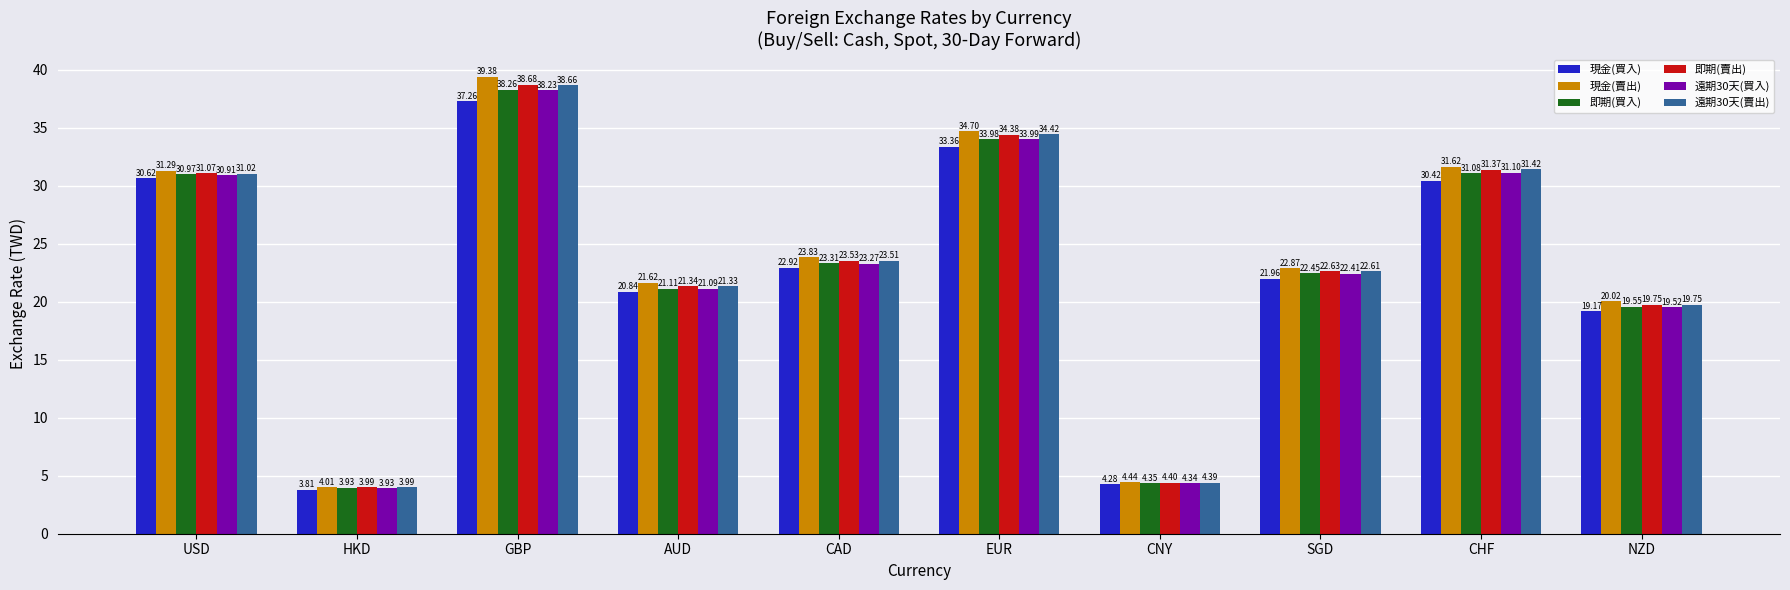

Where does the 即期(買入) series first go above 23?

USD